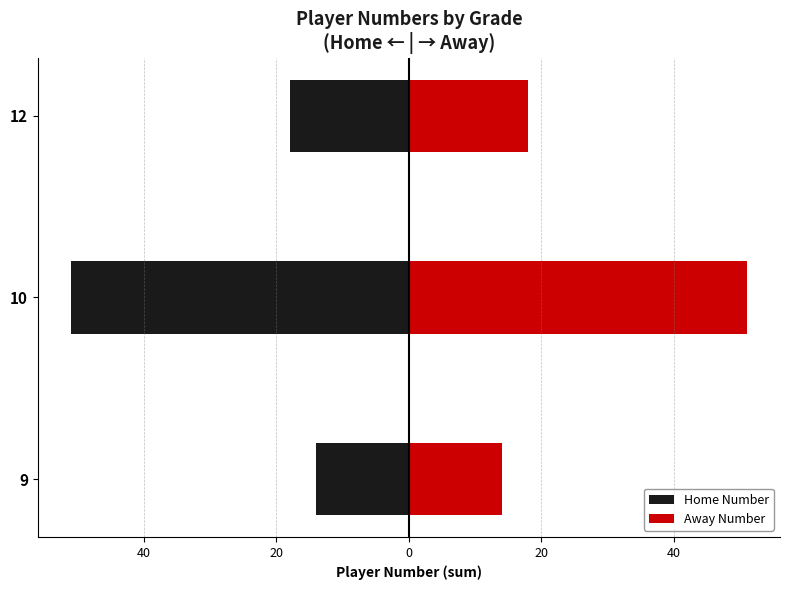

Reading left to right, what are all the values shown in this chart?

Home Number: -14	-51	-18
Away Number: 14	51	18